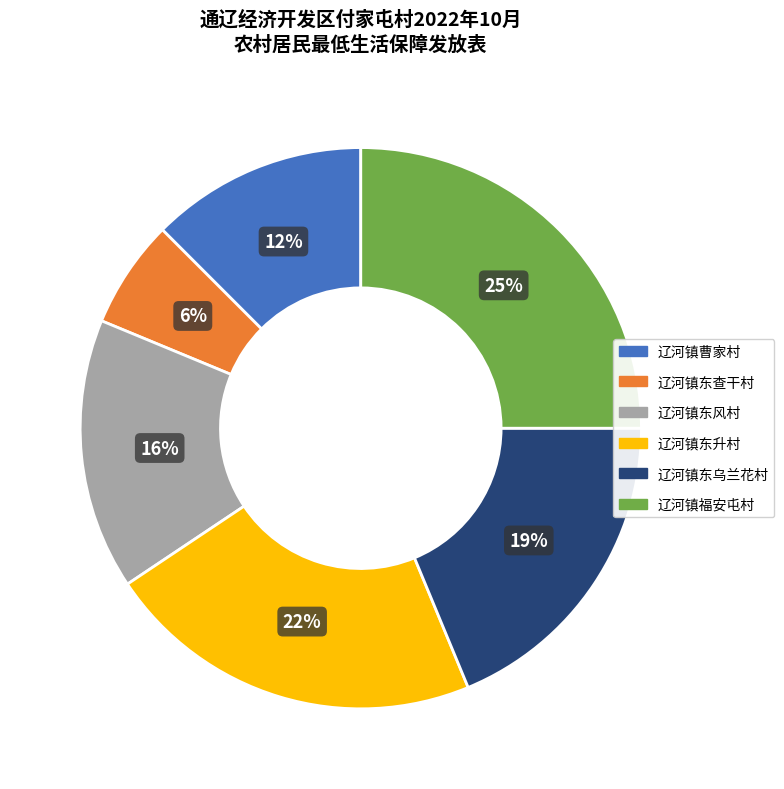

How many segments does this pie chart have?

6